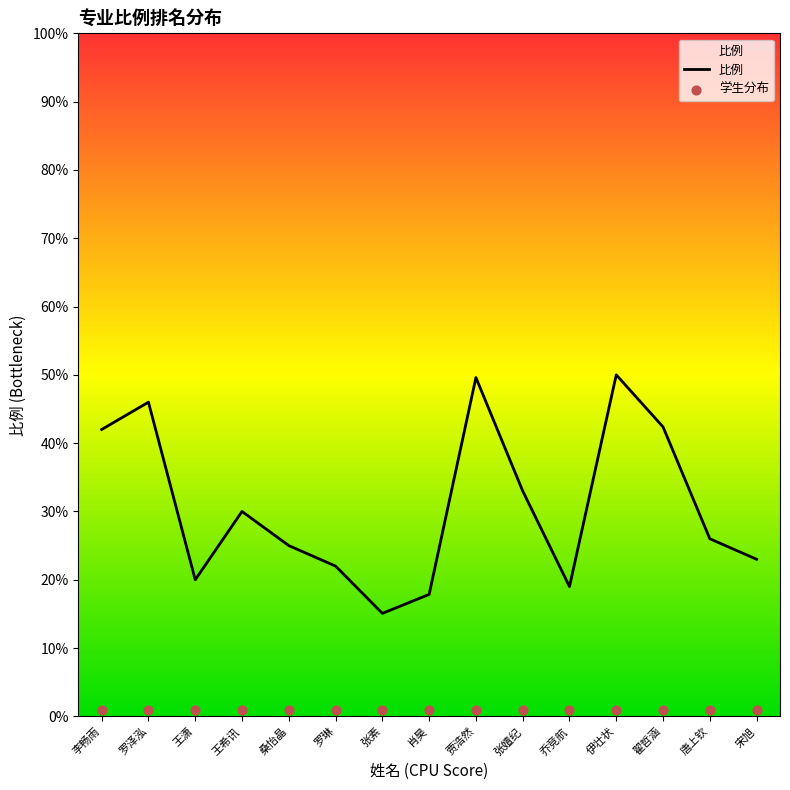

Which has a higher value, 张嬗纪 or 肖昊?

张嬗纪